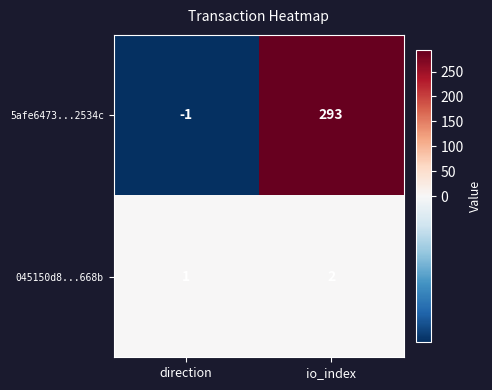

True or false: 5afe6473...2534c has a value of -1 at direction.

True